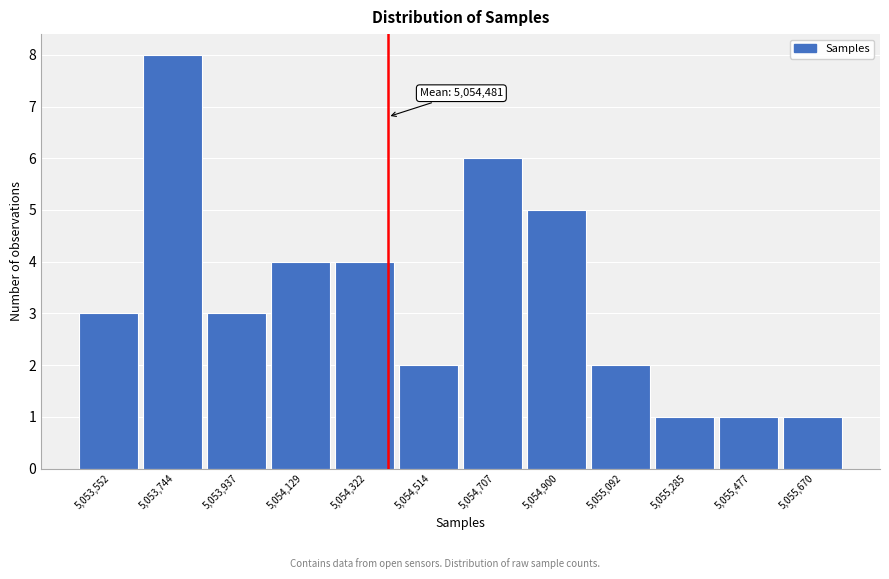

Reading right to left, what are all the values shown in this chart?

1	1	1	2	5	6	2	4	4	3	8	3